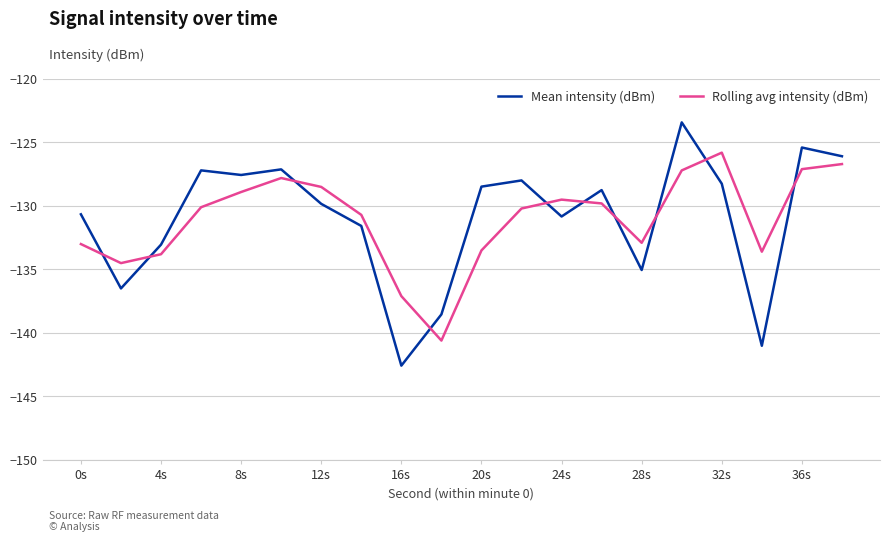

What is the greatest value displayed?

-123.4